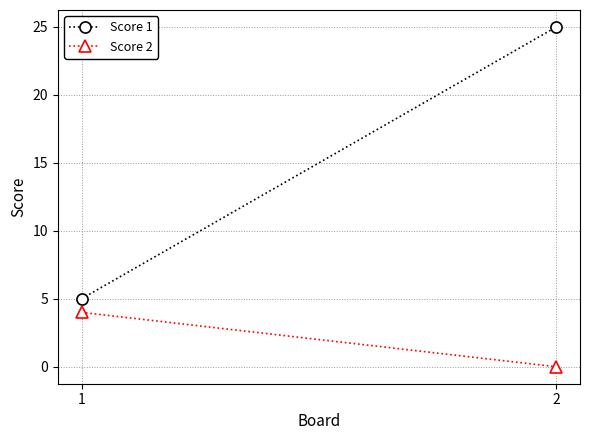

What is the value of the Score 2 point at the 1st from the left?

4